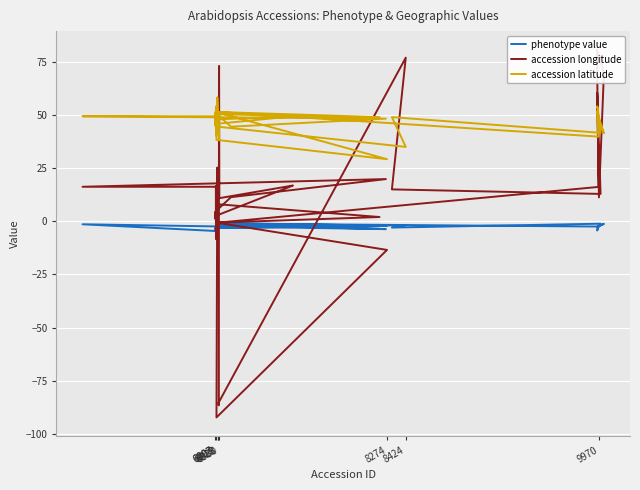

The phenotype value series shows -5.7 at 16. True or false?

False